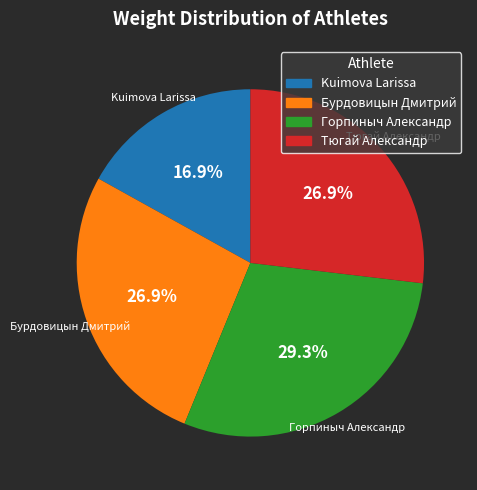

Approximately how many times larger is the value at Бурдовицын Дмитрий compared to Горпиныч Александр?

0.9